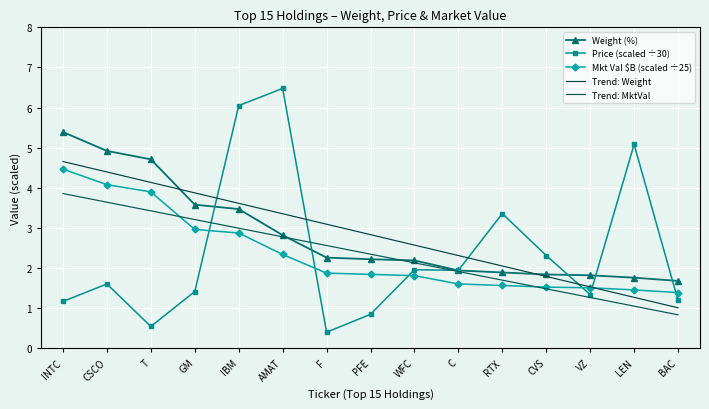

Rank the series at BAC from lowest to highest value.

Trend: MktVal, Trend: Weight, Price (scaled ÷30), Mkt Val $B (scaled ÷25), Weight (%)